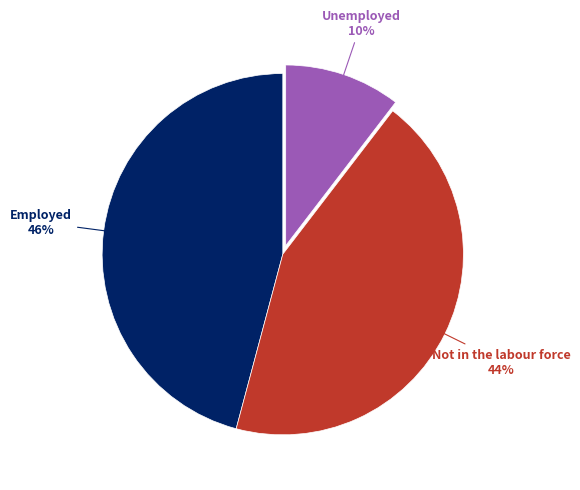

Approximately how many times larger is the value at Not in the labour force compared to Employed?

1.0